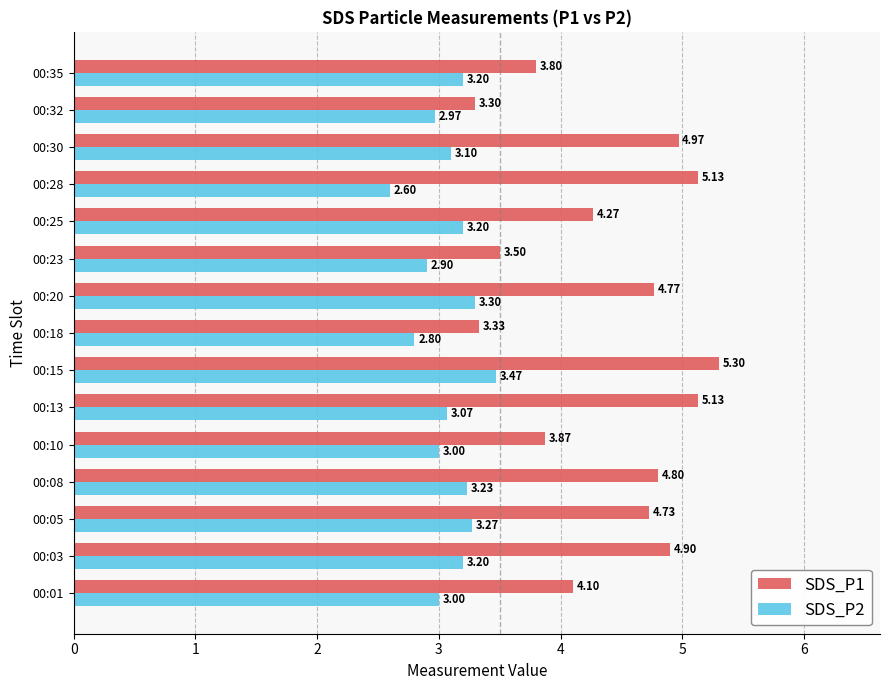

Rank the series by their maximum value, from highest to lowest.

SDS_P1, SDS_P2